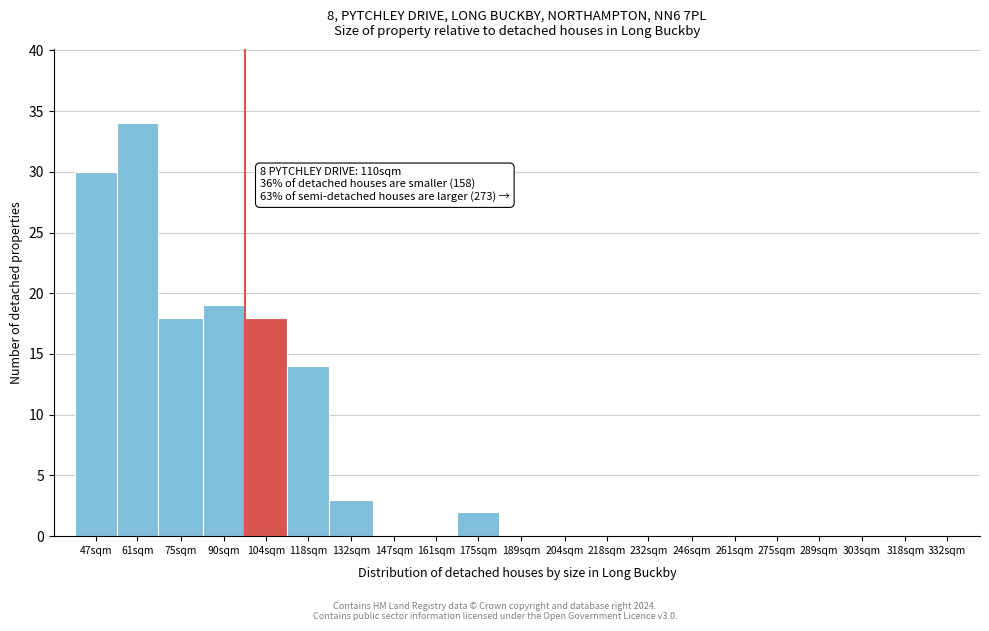

Reading left to right, transcribe all the data shown in this chart.

47sqm=30	61sqm=34	75sqm=18	90sqm=19	104sqm=18	118sqm=14	132sqm=3	147sqm=0	161sqm=0	175sqm=2	189sqm=0	204sqm=0	218sqm=0	232sqm=0	246sqm=0	261sqm=0	275sqm=0	289sqm=0	303sqm=0	318sqm=0	332sqm=0